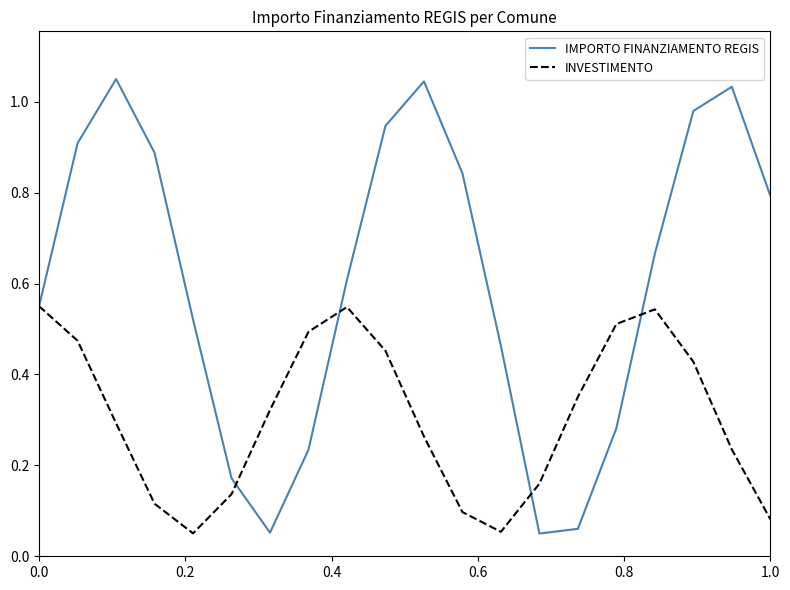

Rank the series by their average value, from highest to lowest.

IMPORTO FINANZIAMENTO REGIS, INVESTIMENTO